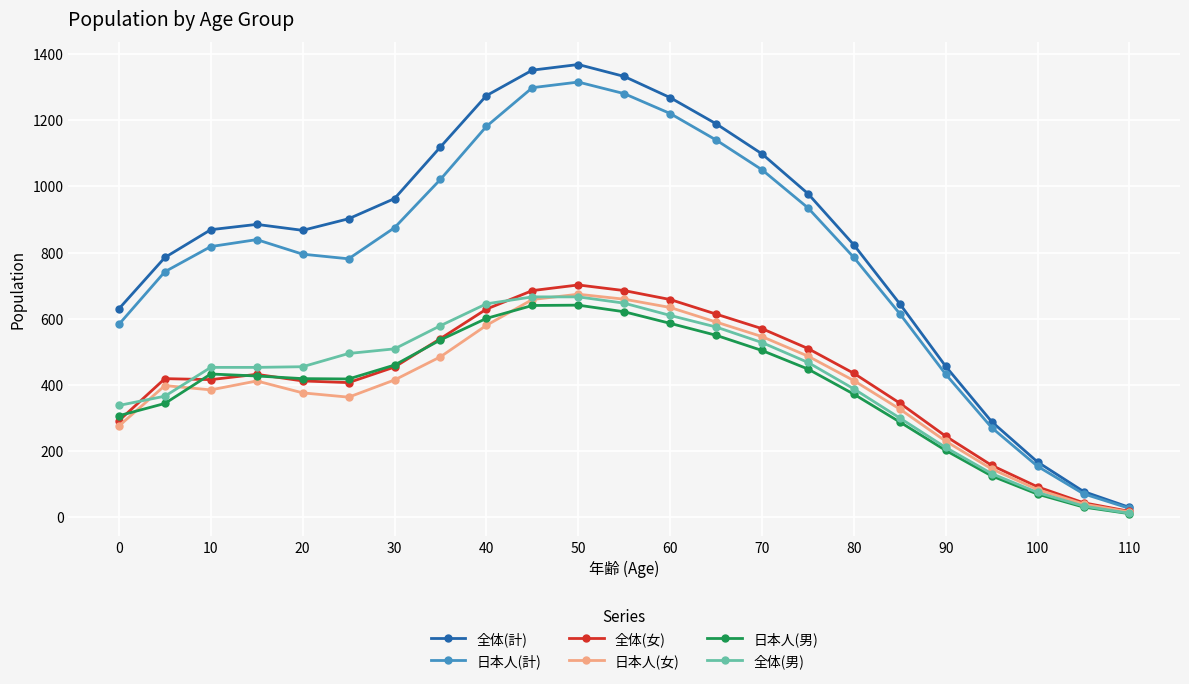

What is the highest value of the 日本人(計) series?

1315